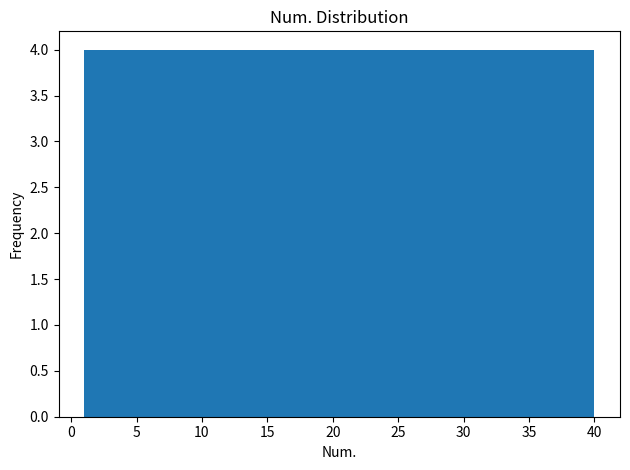

What is the height of the bar covering 36.1 to 40.0 on the x-axis? Neither the bar edges nor the heights are printed on the chart, so give them approximately, as read against the axes.

4